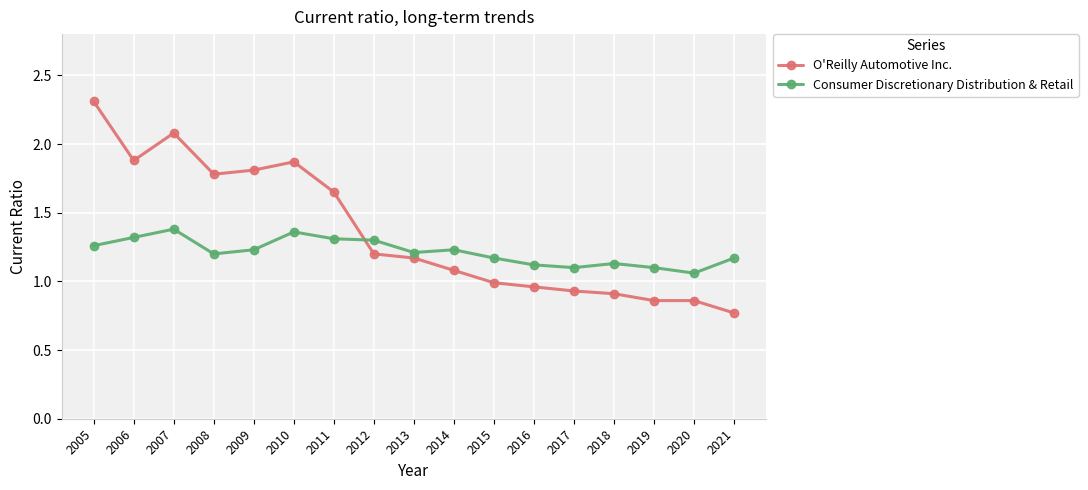

What is the difference between the second highest and second lowest values in the Consumer Discretionary Distribution & Retail series?

0.3